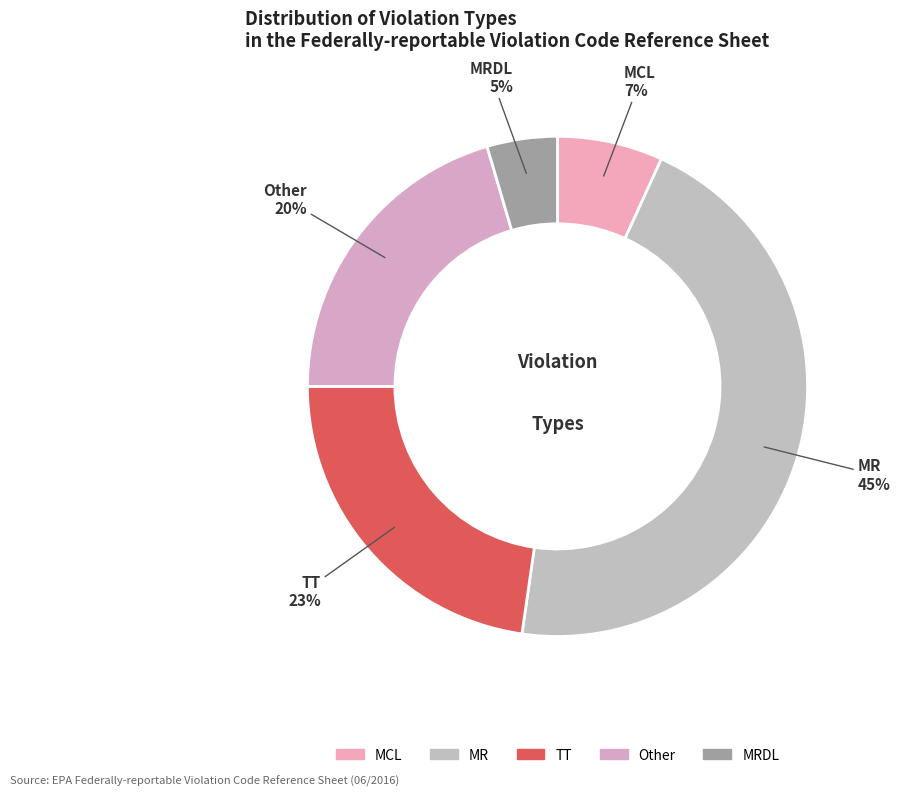

Which has a higher value, MR or MCL?

MR